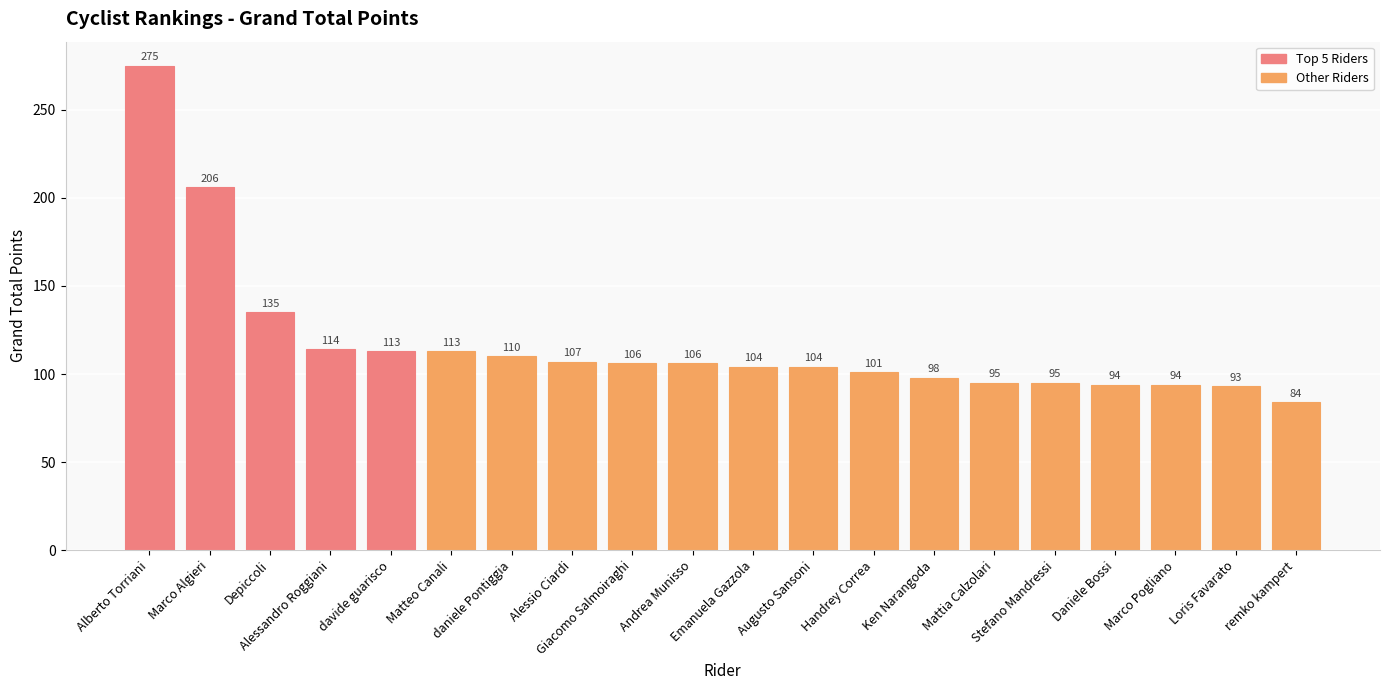

At which category does the chart reach its minimum across all series?

remko kampert